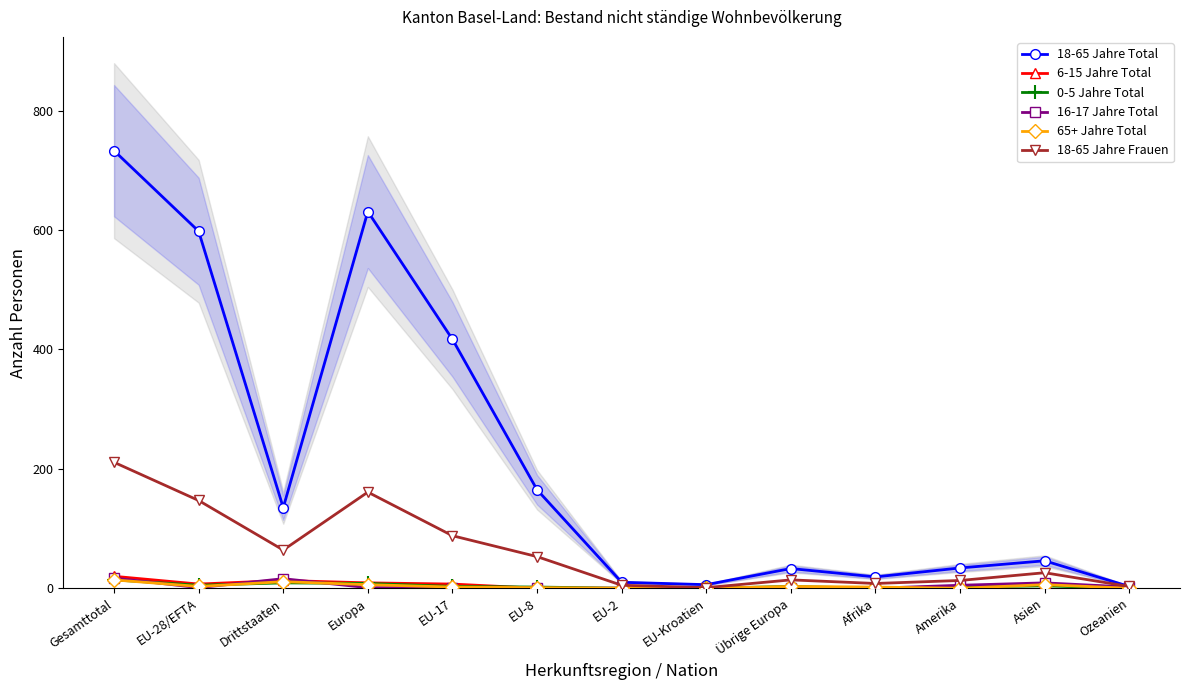

Rank the series at Drittstaaten from highest to lowest value.

18-65 Jahre Total, 18-65 Jahre Frauen, 16-17 Jahre Total, 6-15 Jahre Total, 65+ Jahre Total, 0-5 Jahre Total